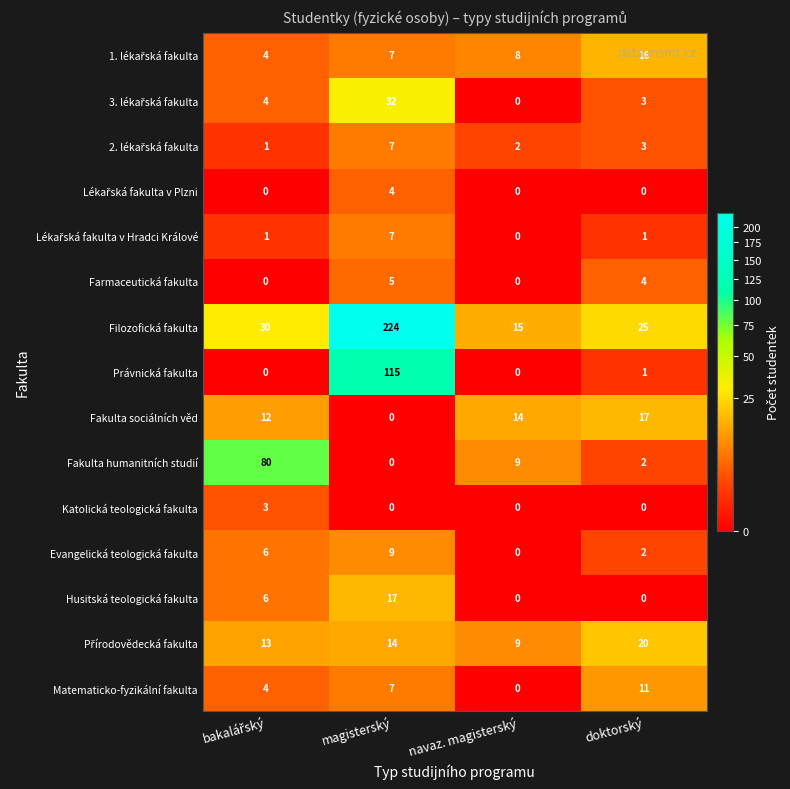

What is the total value across all series at magisterský?

448